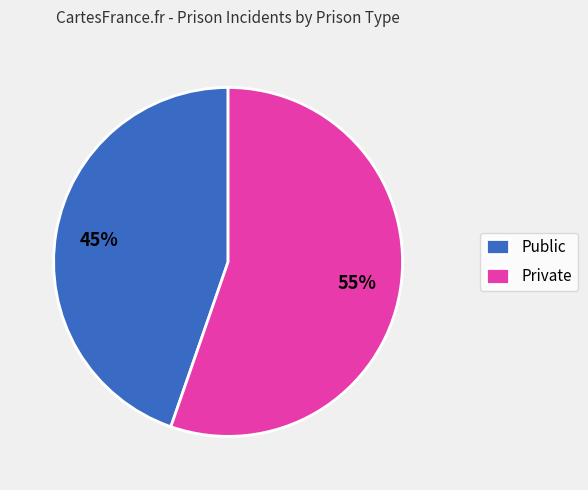

To the nearest percent, what is the average slice percentage?

50%